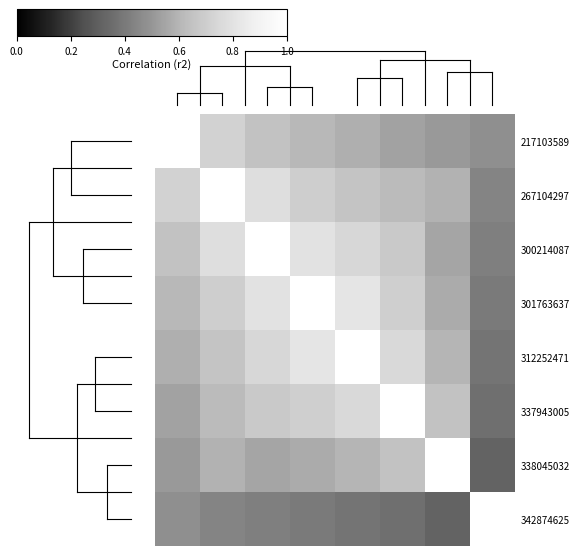

Reading left to right, what are all the values shown in this chart?

217103589: 1.0	0.7	0.7	0.6	0.6	0.5	0.5	0.5
267104297: 0.7	1.0	0.8	0.7	0.7	0.6	0.6	0.4
300214087: 0.7	0.8	1.0	0.8	0.7	0.7	0.6	0.4
301763637: 0.6	0.7	0.8	1.0	0.8	0.7	0.6	0.4
312252471: 0.6	0.7	0.7	0.8	1.0	0.8	0.6	0.4
337943005: 0.5	0.6	0.7	0.7	0.8	1.0	0.7	0.4
338045032: 0.5	0.6	0.6	0.6	0.6	0.7	1.0	0.3
342874625: 0.5	0.4	0.4	0.4	0.4	0.4	0.3	1.0